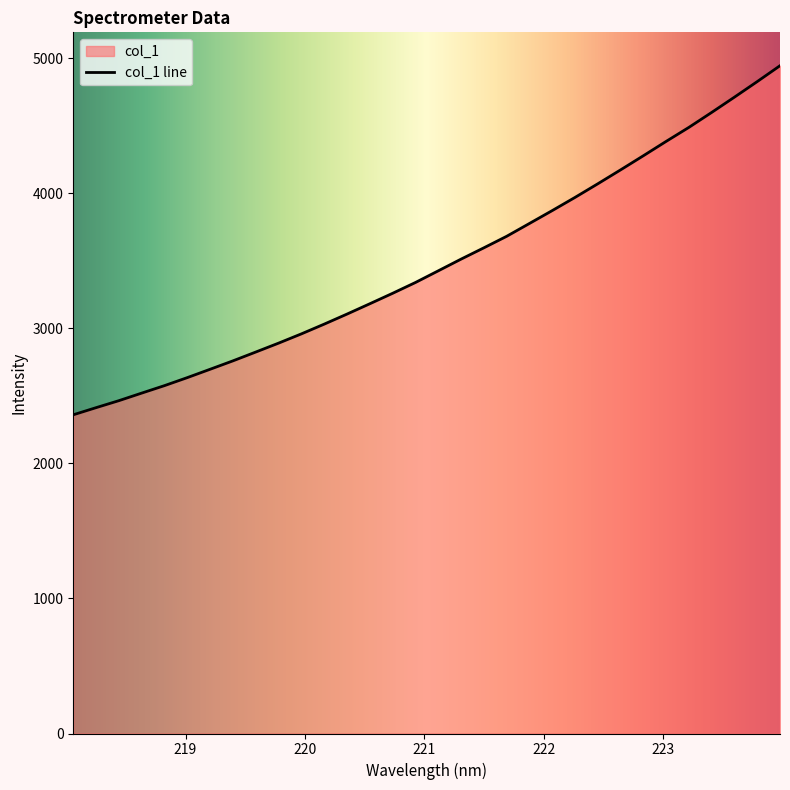

Rank the categories by value from lowest to highest.

218.0596, 218.2508, 218.442, 218.6332, 218.8244, 219.0156, 219.2067, 219.3979, 219.589, 219.7801, 219.9712, 220.1623, 220.3533, 220.5444, 220.7354, 220.9264, 221.1174, 221.3083, 221.4993, 221.6902, 221.8812, 222.0721, 222.263, 222.4538, 222.6447, 222.8355, 223.0264, 223.2172, 223.408, 223.5987, 223.7895, 223.9802